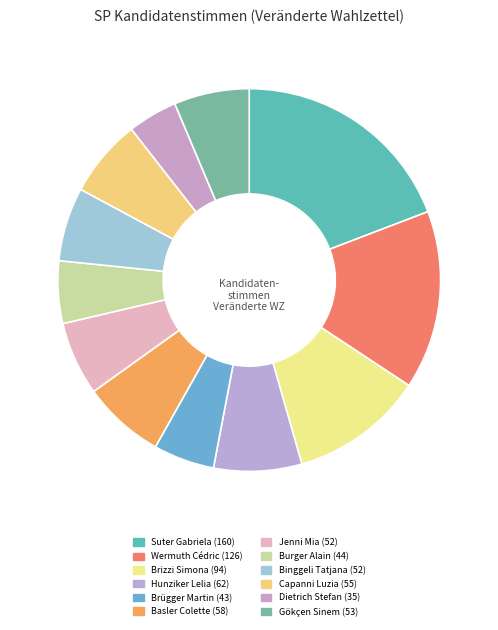

Count the number of slices in the pie.

12